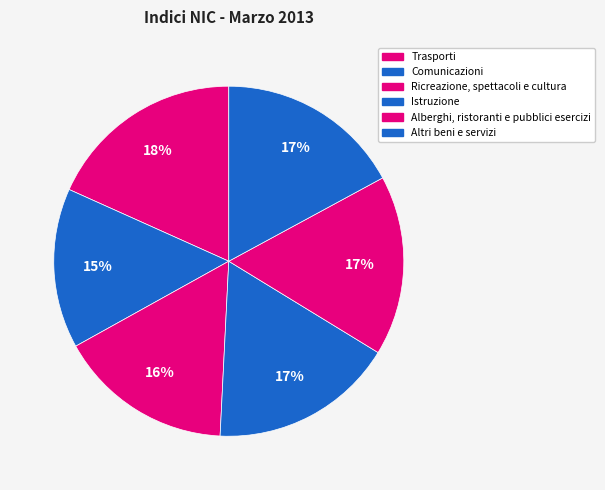

True or false: Altri beni e servizi accounts for 12% of the total.

False